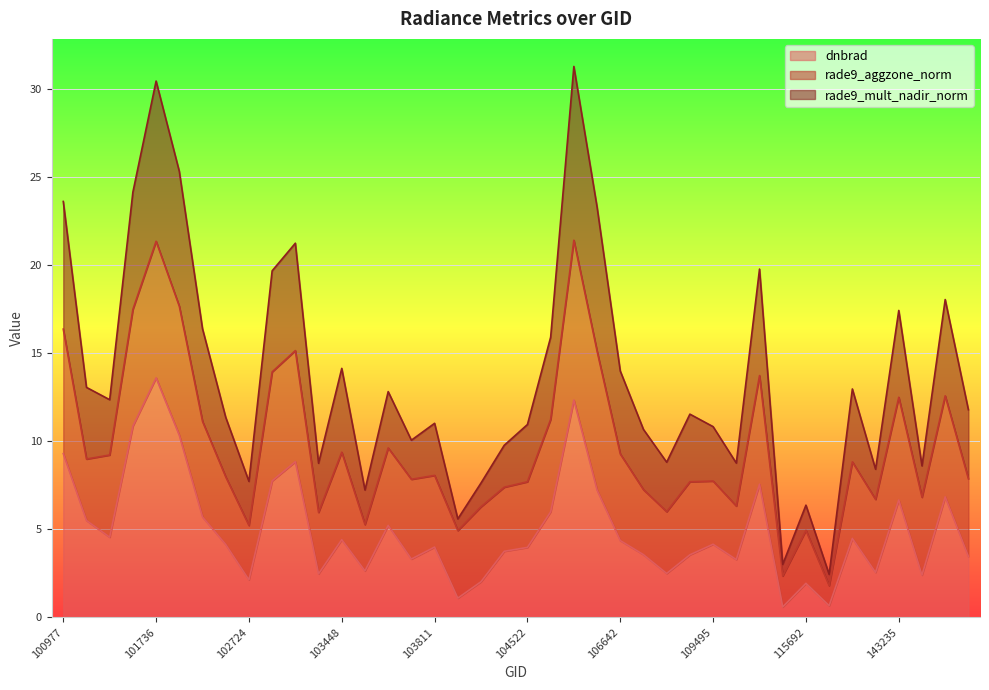

What is the sum of all dnbrad values?

199.7